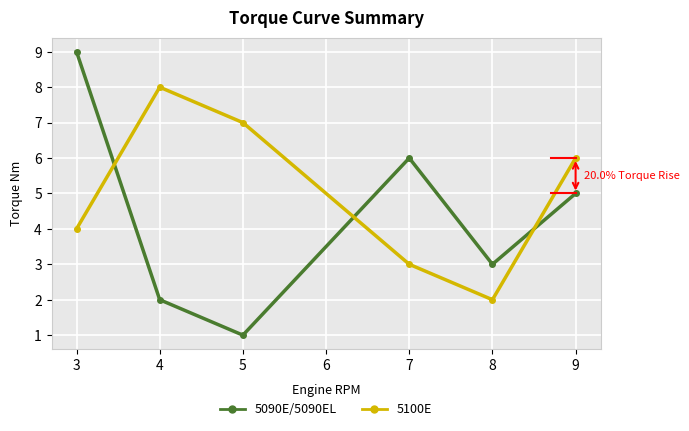

Does the chart have visible grid lines?

Yes